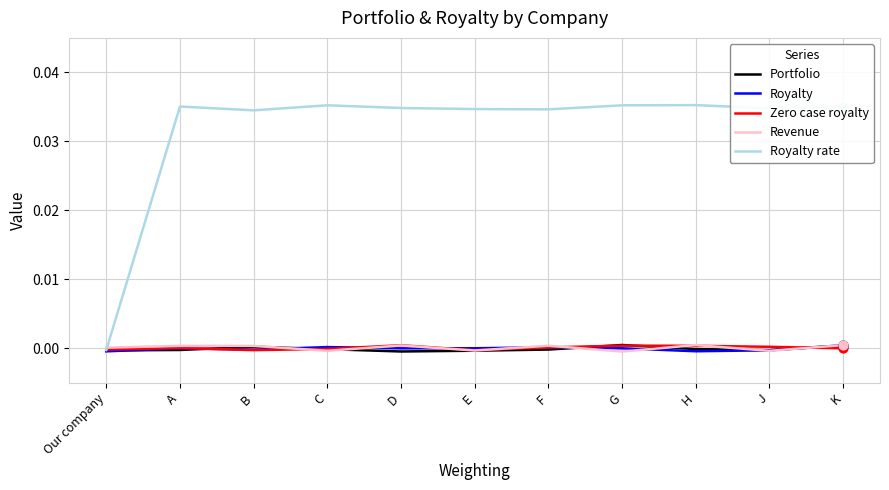

What are all the series names shown in the legend?

Portfolio, Royalty, Zero case royalty, Revenue, Royalty rate